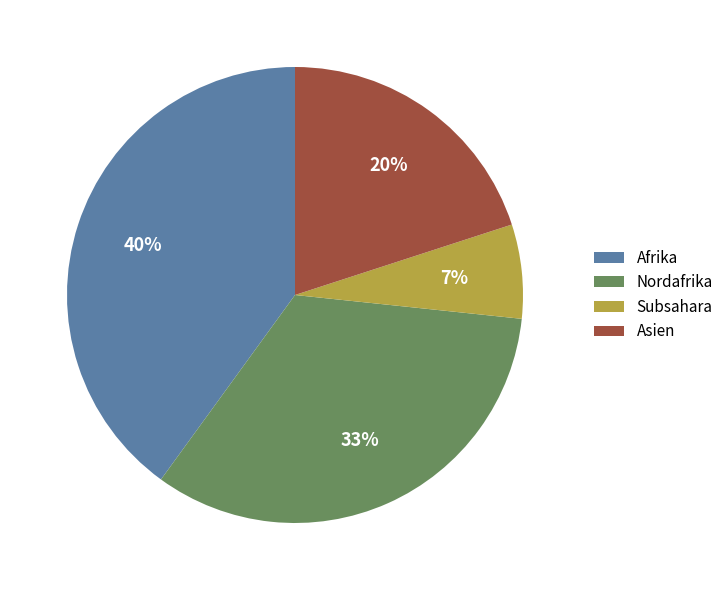

How many slices are in this pie chart?

4